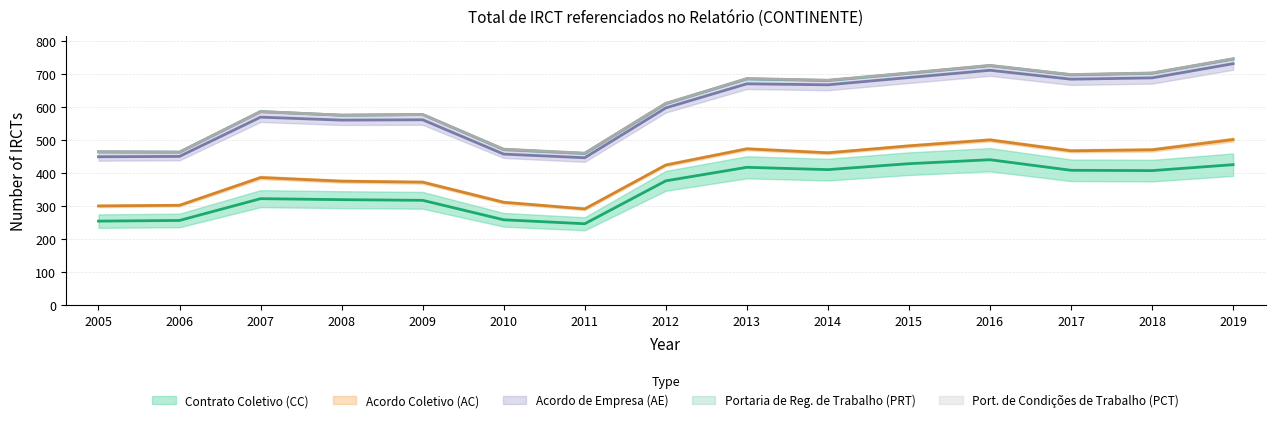

Is this an area chart (filled region under the line)?

No